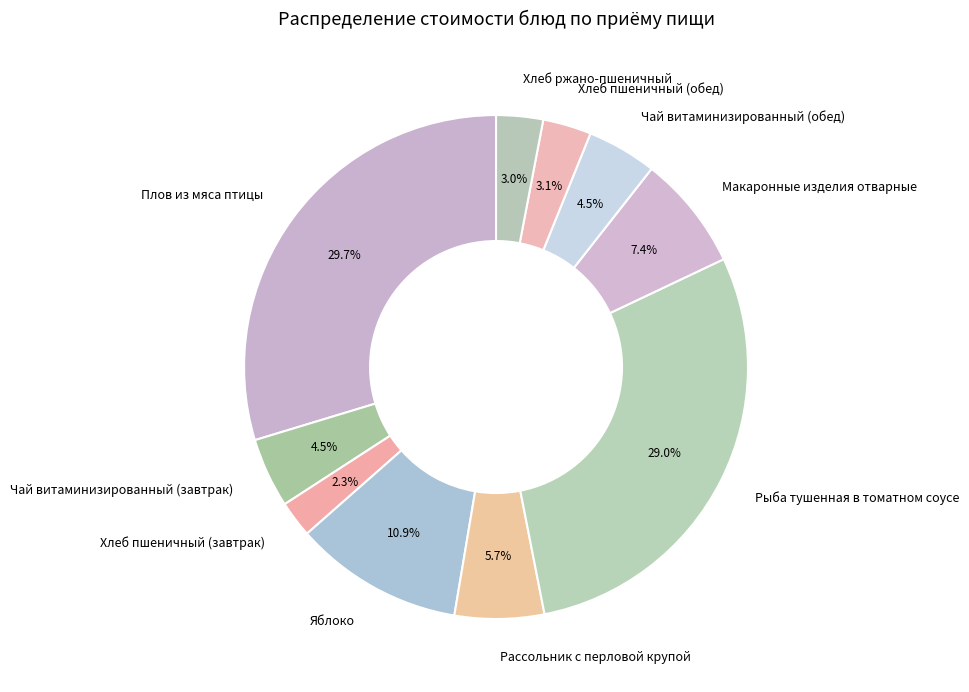

Count the number of slices in the pie.

10